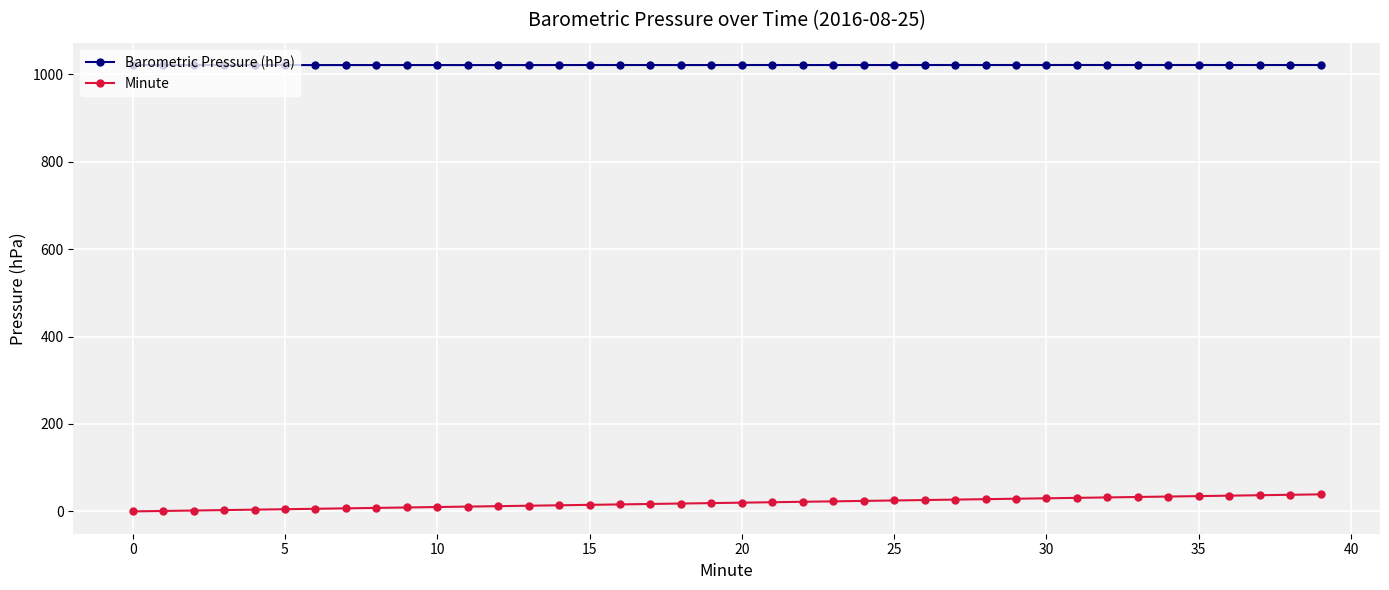

True or false: Barometric Pressure (hPa) has more than 0 interior local peaks.

True